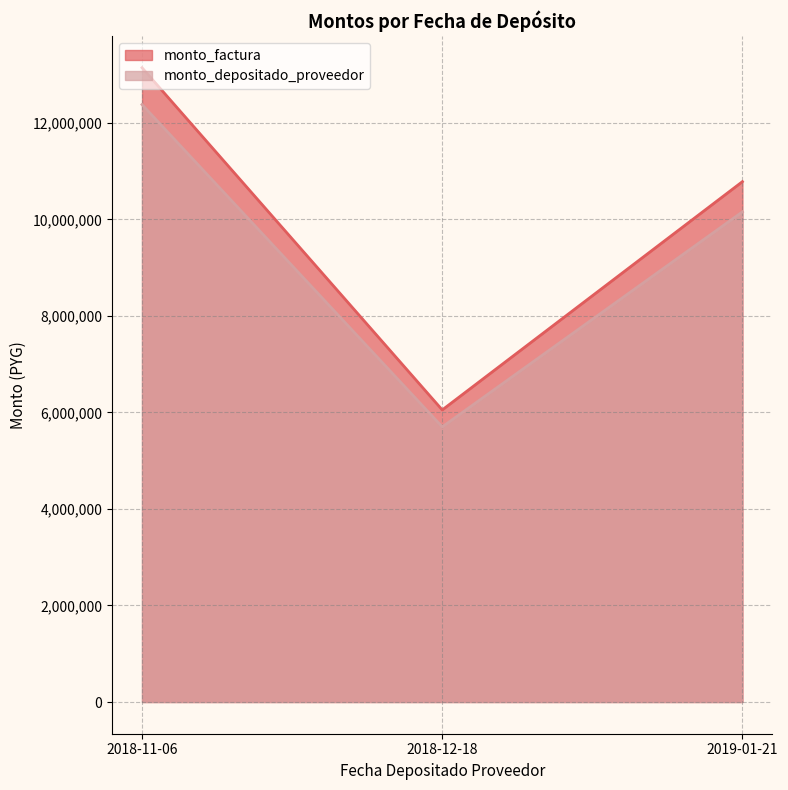

What is the difference between the maximum and minimum values in the monto_factura series?

7090000